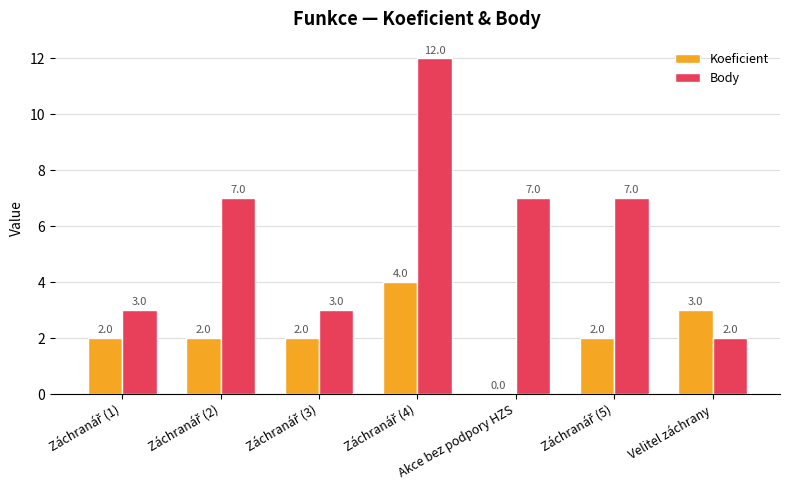

What is the sum of all Body values?

41